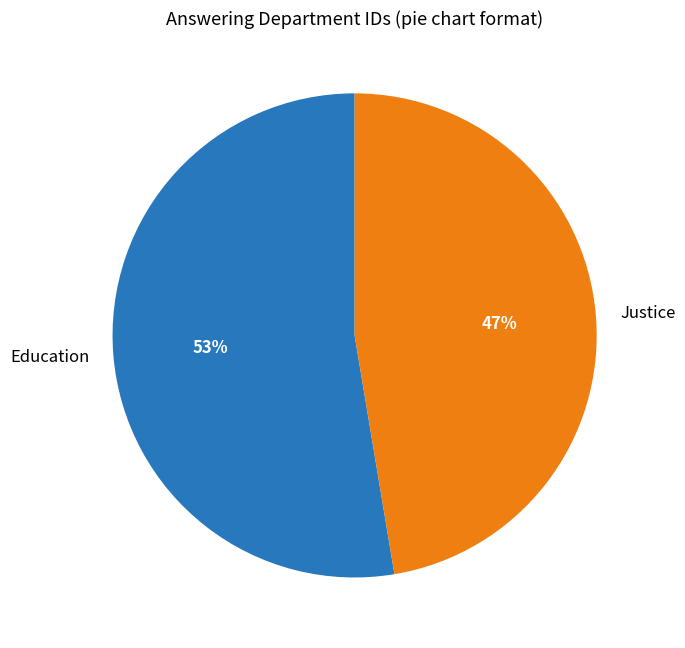

Is it true that Justice is 59% of the pie?

False